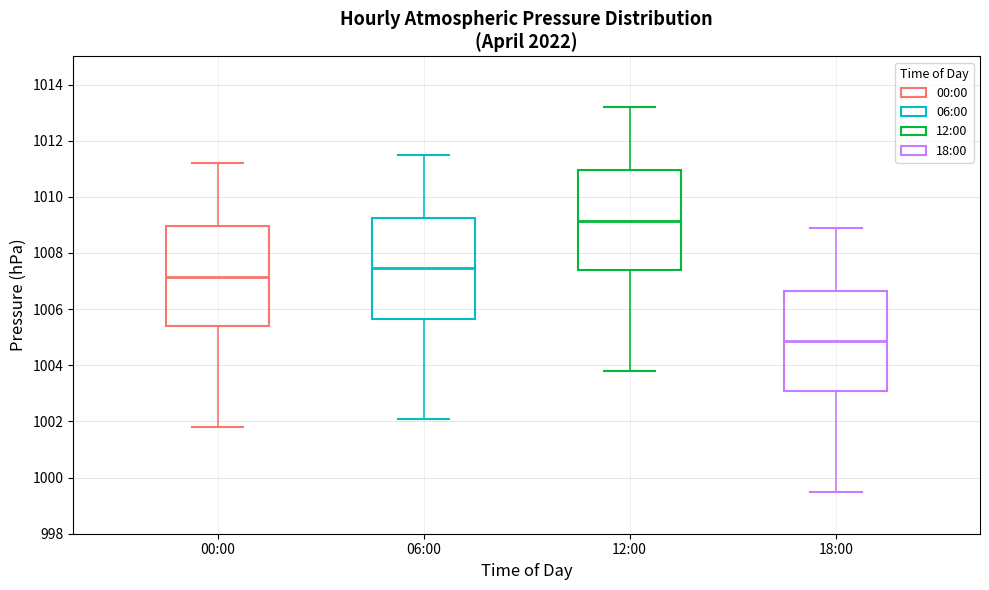

Which box has the lowest median line?

18:00